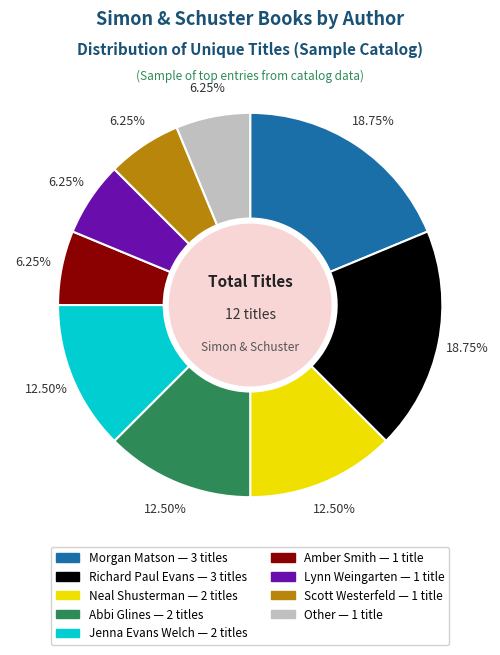

Do Scott Westerfeld and Abbi Glines together represent more than half of the pie?

No